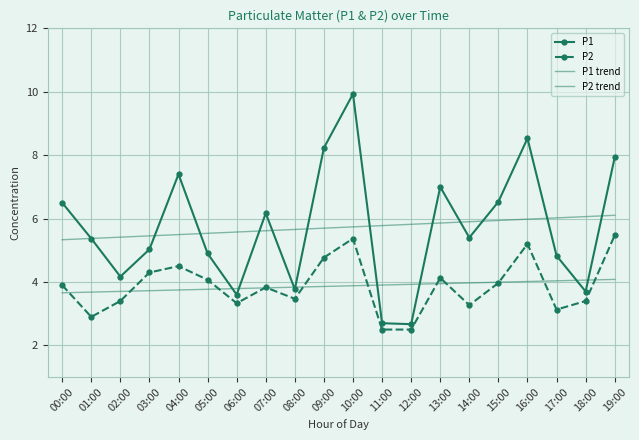

Which series ends up on top after the final intersection of P2 and P2 trend?

P2